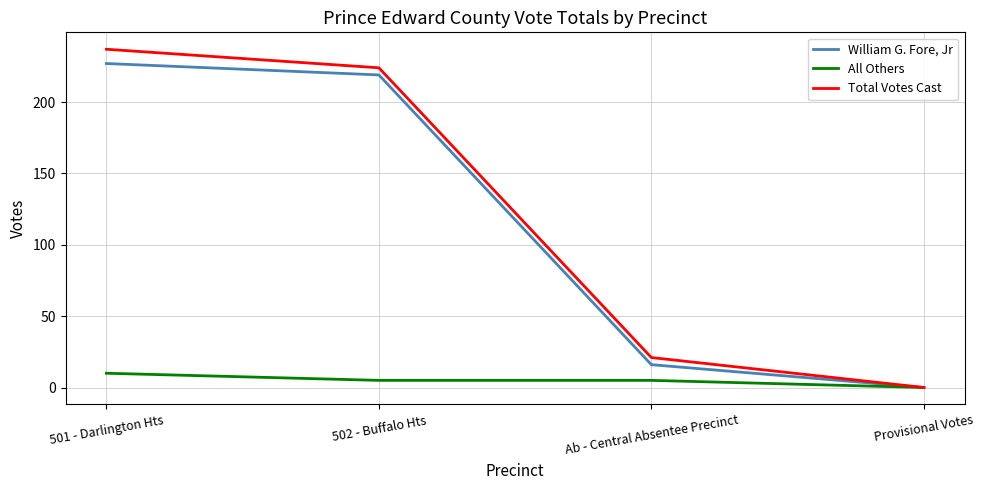

At which label is Total Votes Cast closest to 118?

Ab - Central Absentee Precinct